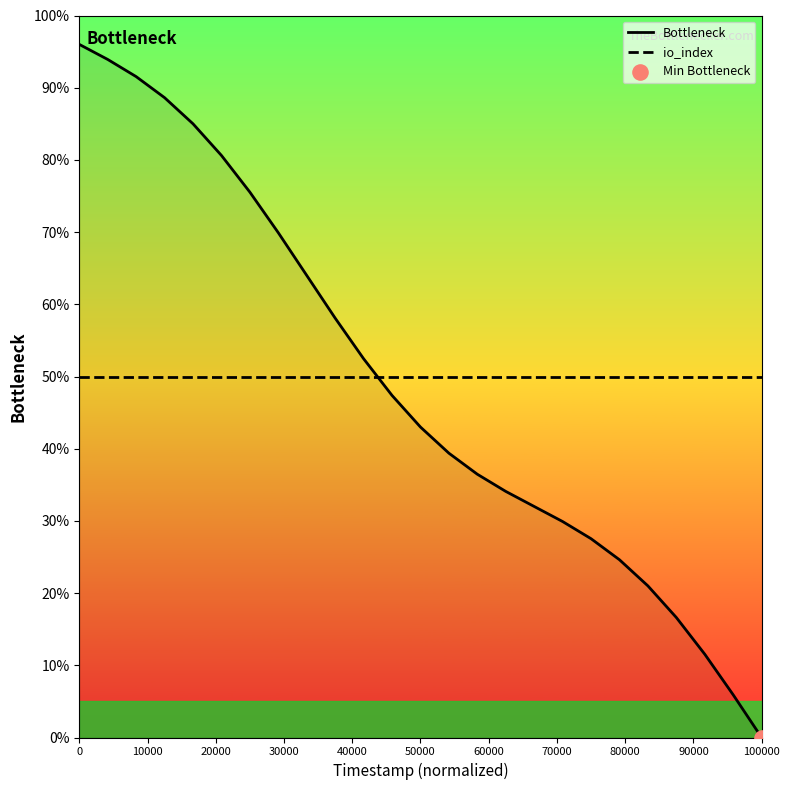

Which series has the widest spread of values?

Bottleneck